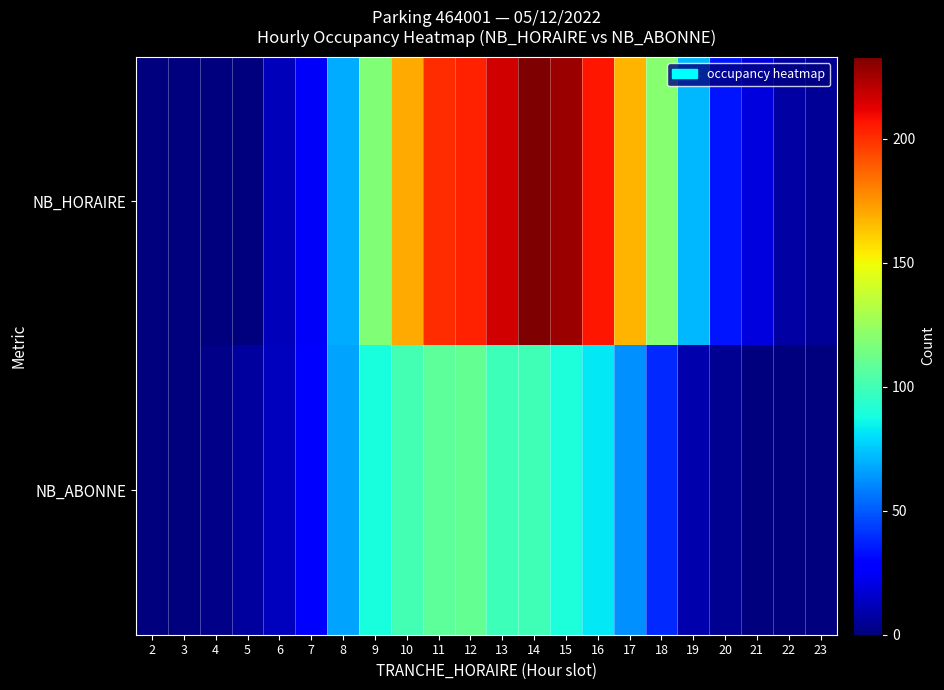

Rank the series by their average value, from lowest to highest.

NB_ABONNE, NB_HORAIRE